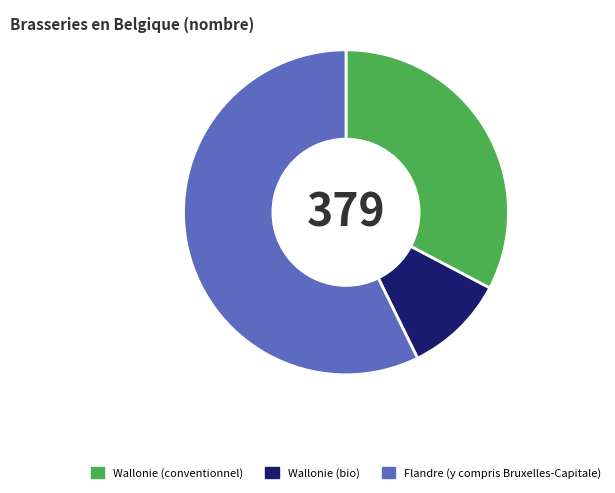

Is it true that Wallonie (bio) is 10% of the pie?

True